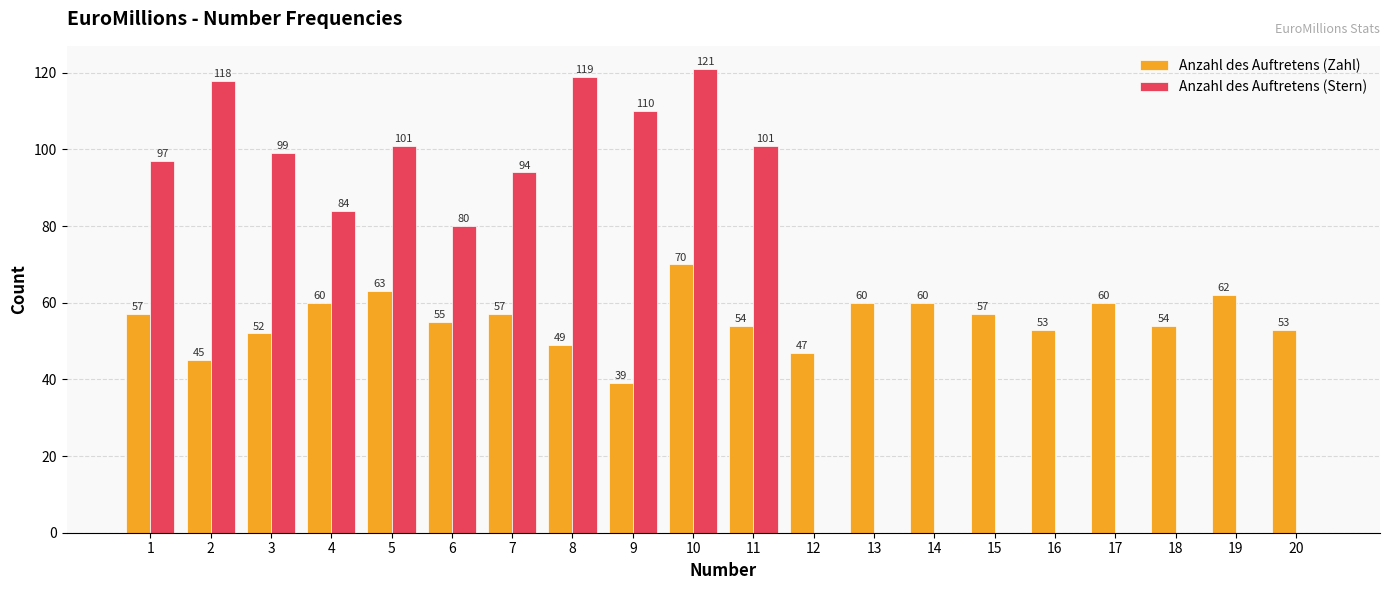

Reading right to left, transcribe all the data shown in this chart.

Anzahl des Auftretens (Zahl): 53	62	54	60	53	57	60	60	47	54	70	39	49	57	55	63	60	52	45	57
Anzahl des Auftretens (Stern): 0	0	0	0	0	0	0	0	0	101	121	110	119	94	80	101	84	99	118	97